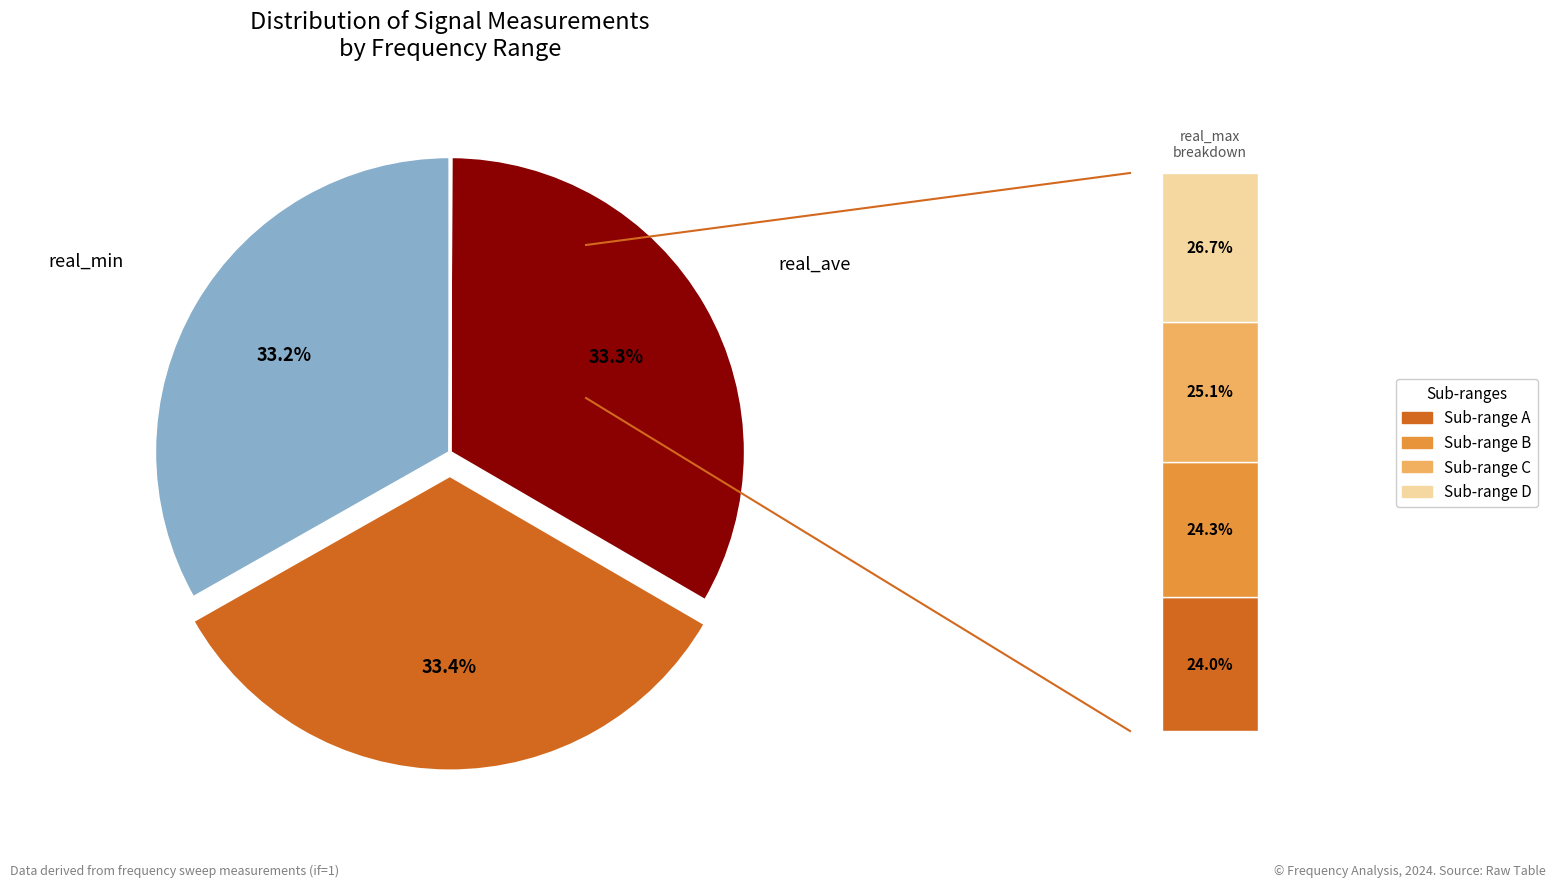

Is there a majority slice in this chart?

No